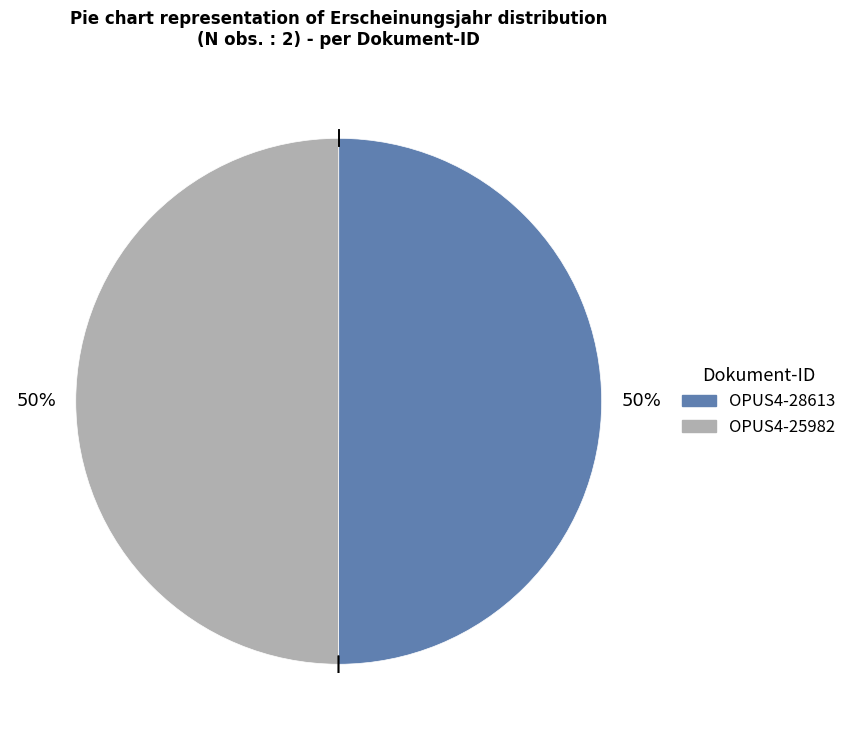

What is the ratio of the value at OPUS4-28613 to the value at OPUS4-25982?

1.0